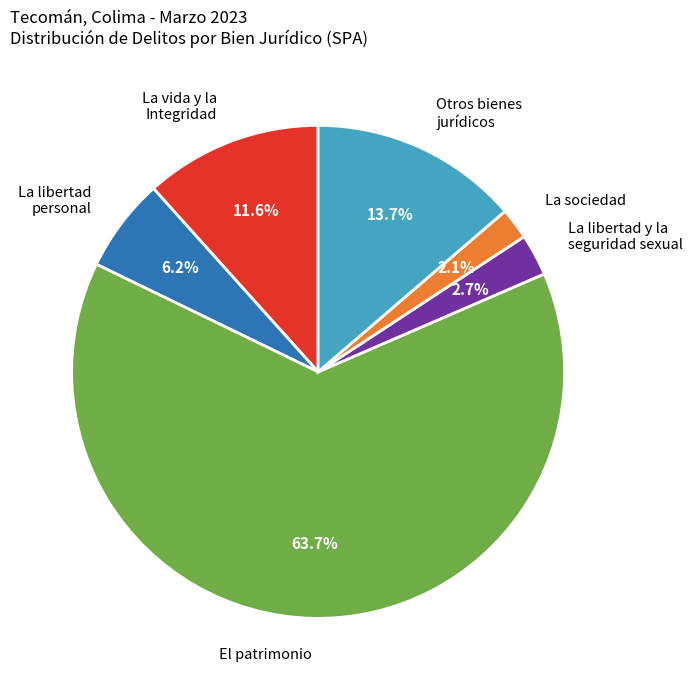

How many segments does this pie chart have?

6